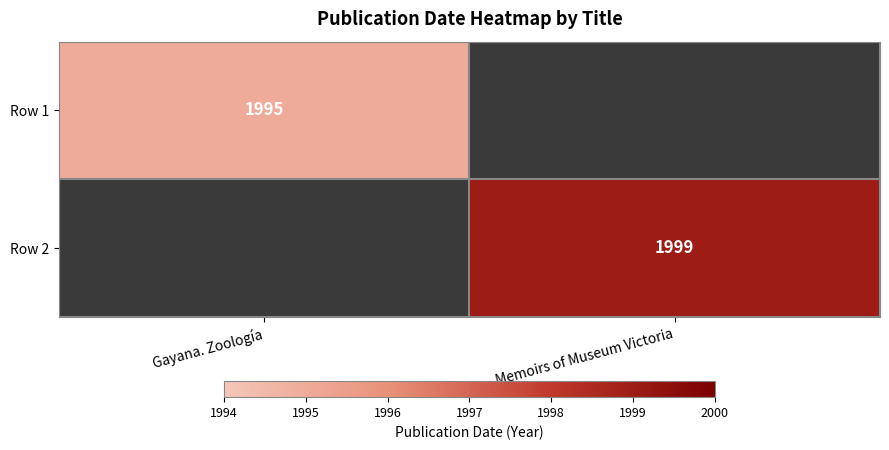

Which has a higher value, Gayana. Zoología or Memoirs of Museum Victoria?

Memoirs of Museum Victoria